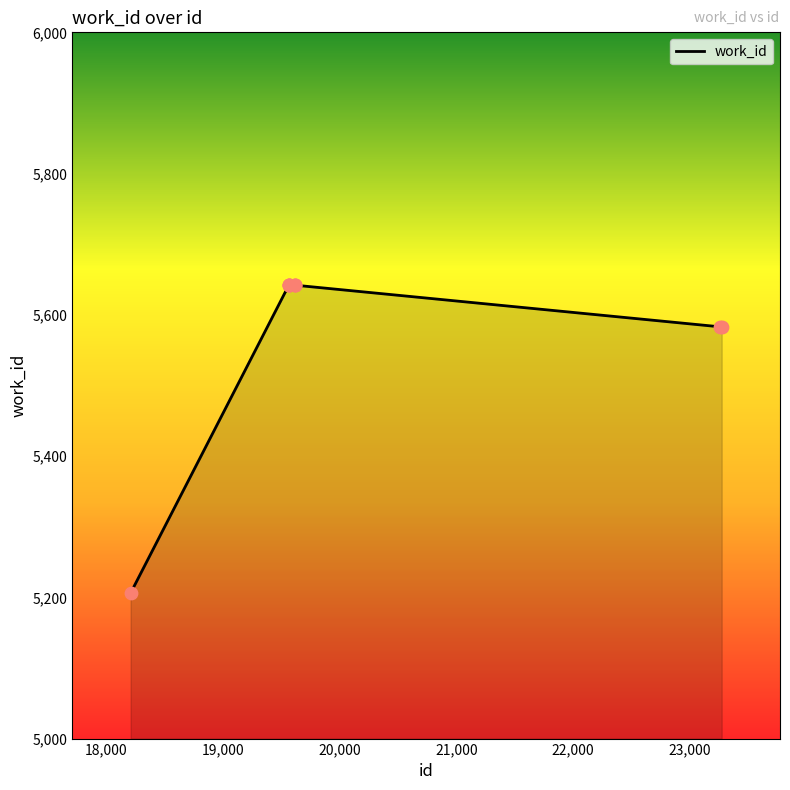

What is the maximum value shown in the chart?

5642